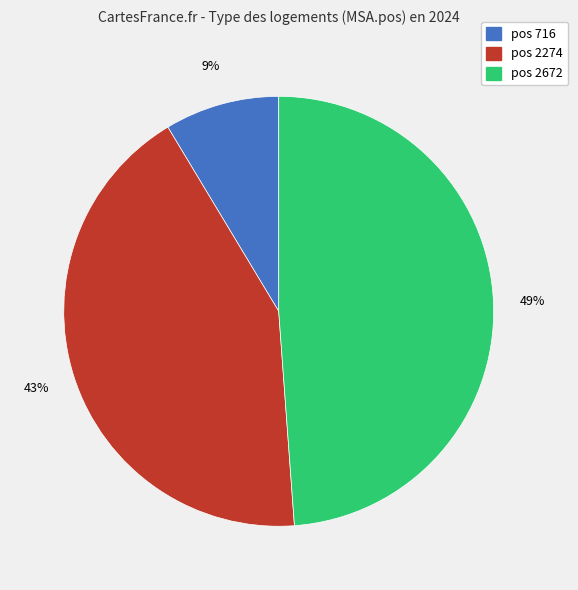

How many slices are in this pie chart?

3